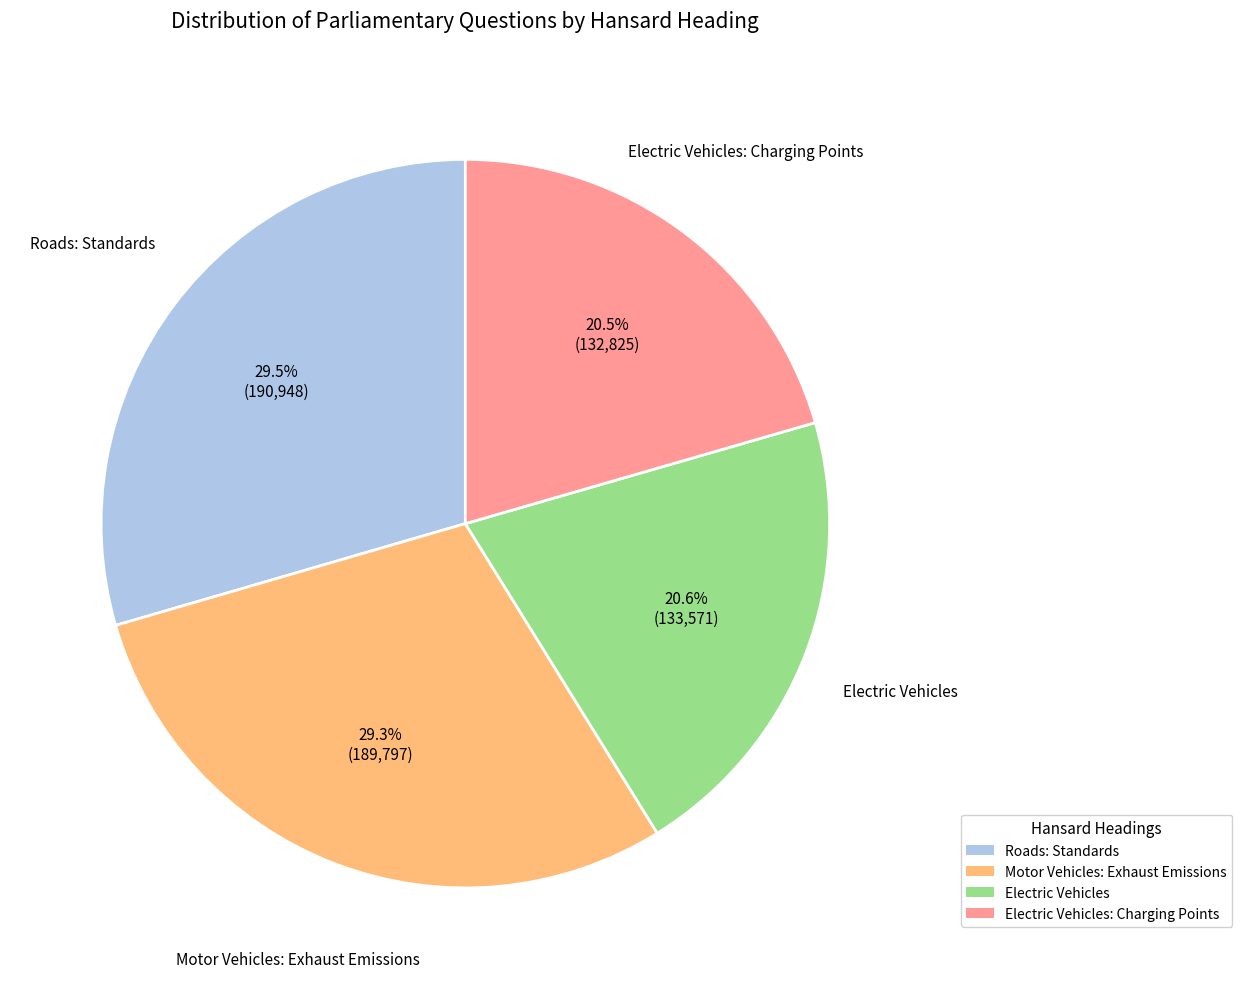

Does any single category account for the majority?

No